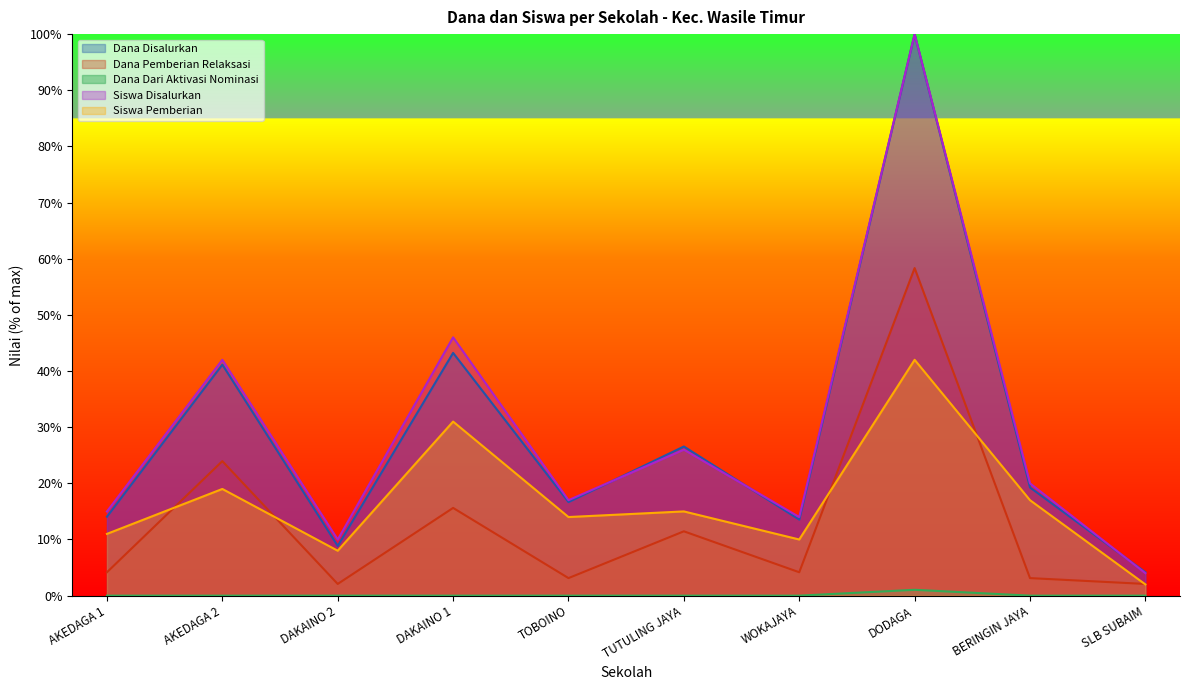

Reading left to right, list all the values displayed in this chart.

Dana Disalurkan: 14.1	41.1	8.9	43.2	16.7	26.6	13.5	100.0	19.3	4.2
Siswa Disalurkan: 15.0	42.0	10.0	46.0	17.0	26.0	14.0	100.0	20.0	4.0
Dana Pemberian Relaksasi: 4.2	24.0	2.1	15.6	3.1	11.5	4.2	58.3	3.1	2.1
Siswa Pemberian: 11.0	19.0	8.0	31.0	14.0	15.0	10.0	42.0	17.0	2.0
Dana Pemberian Dari Aktivasi: 0.0	0.0	0.0	0.0	0.0	0.0	0.0	1.0	0.0	0.0